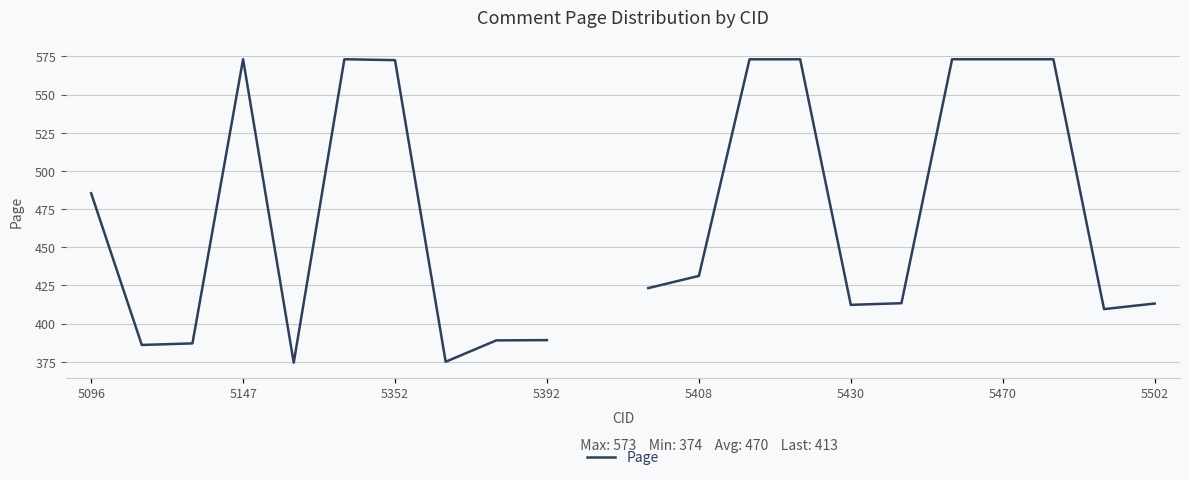

How many points are lower than both their immediate neighbors (excluding endpoints)?

5